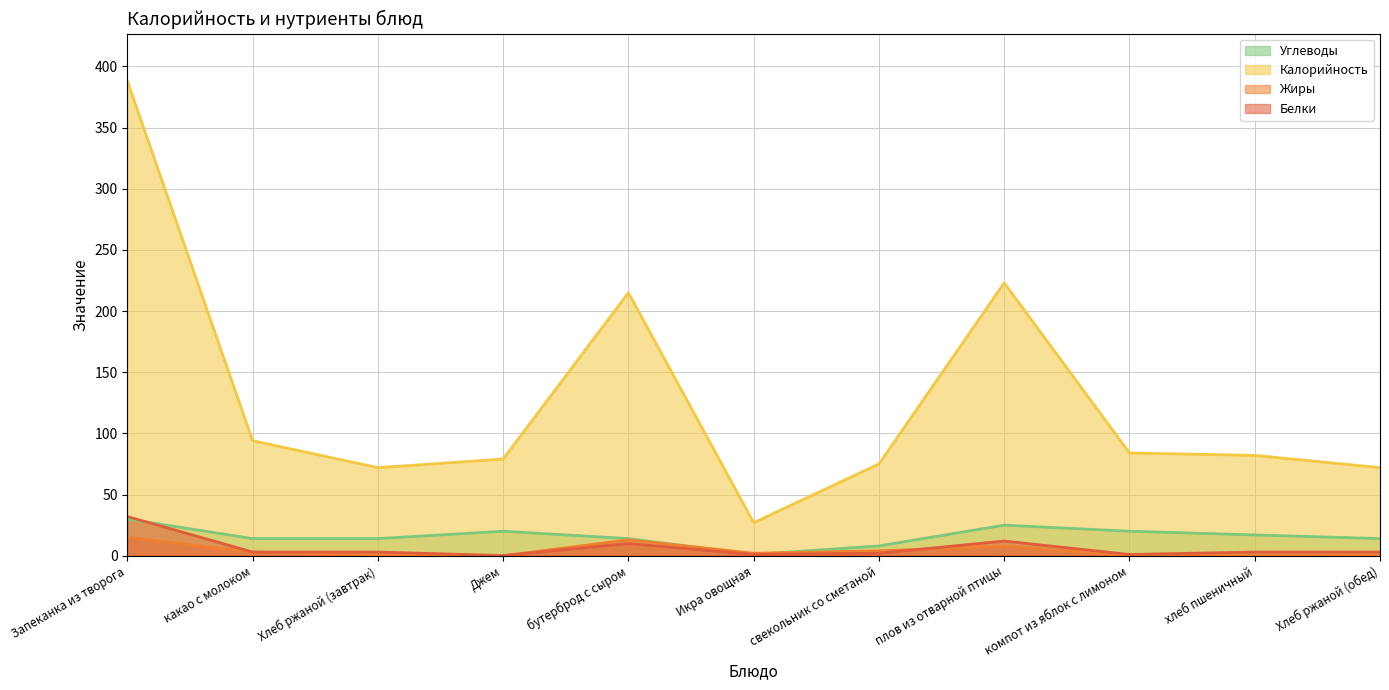

What is the difference between the second highest and minimum values in the Жиры series?

13.0